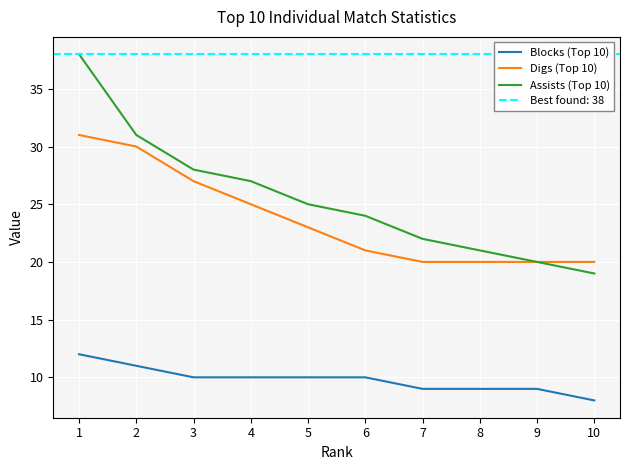

What is the sum of the Blocks (Top 10) values at 9 and 4?

19